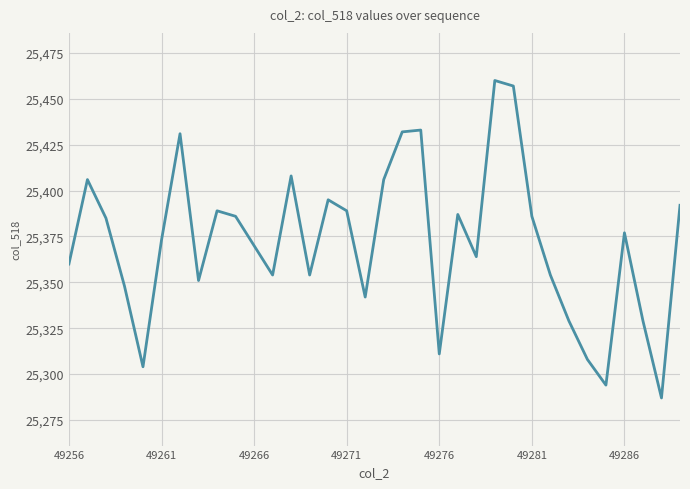

What is the greatest value displayed?

25460